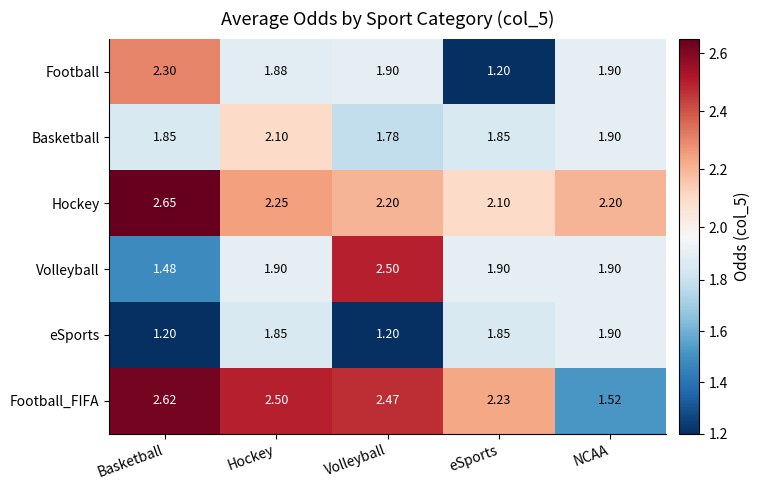

Rank the series at Hockey from highest to lowest value.

Football_FIFA, Hockey, Basketball, Volleyball, Football, eSports